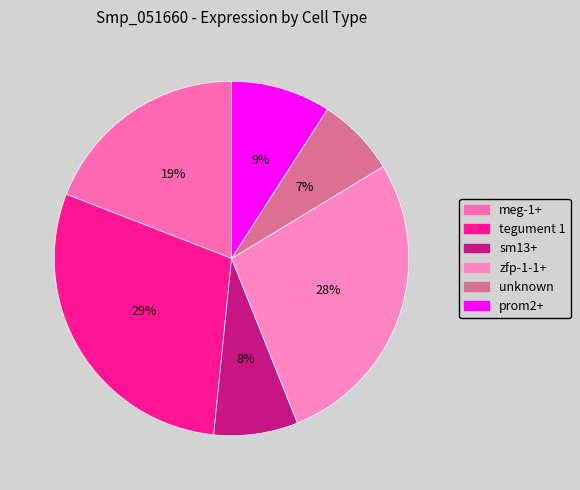

To the nearest percent, what is the difference between the largest and smallest slice percentages?

22%